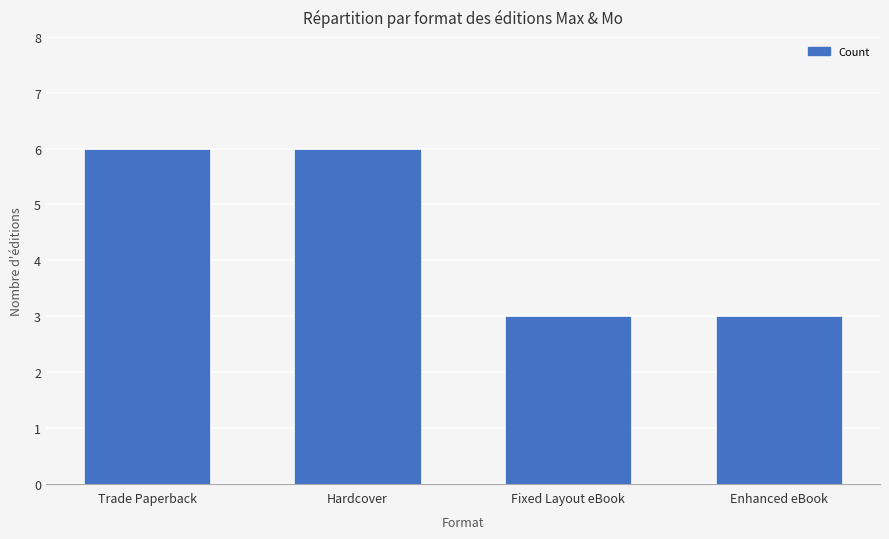

What is the greatest value displayed?

6